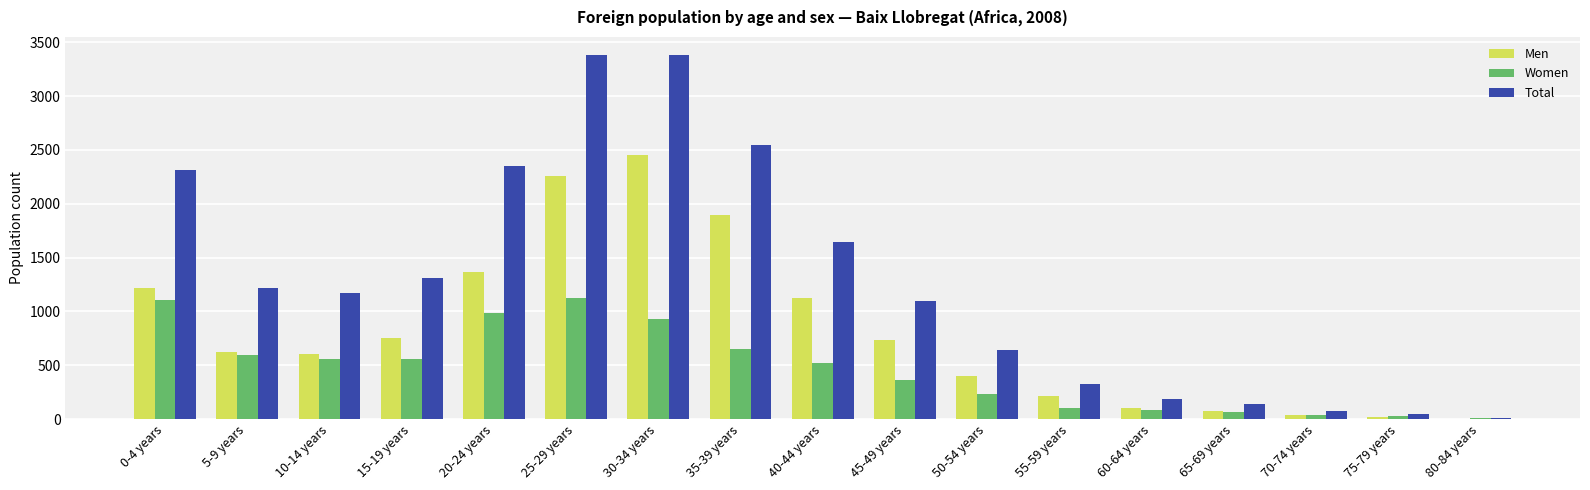

What is the spread (max minus min) of values at 70-74 years?

37